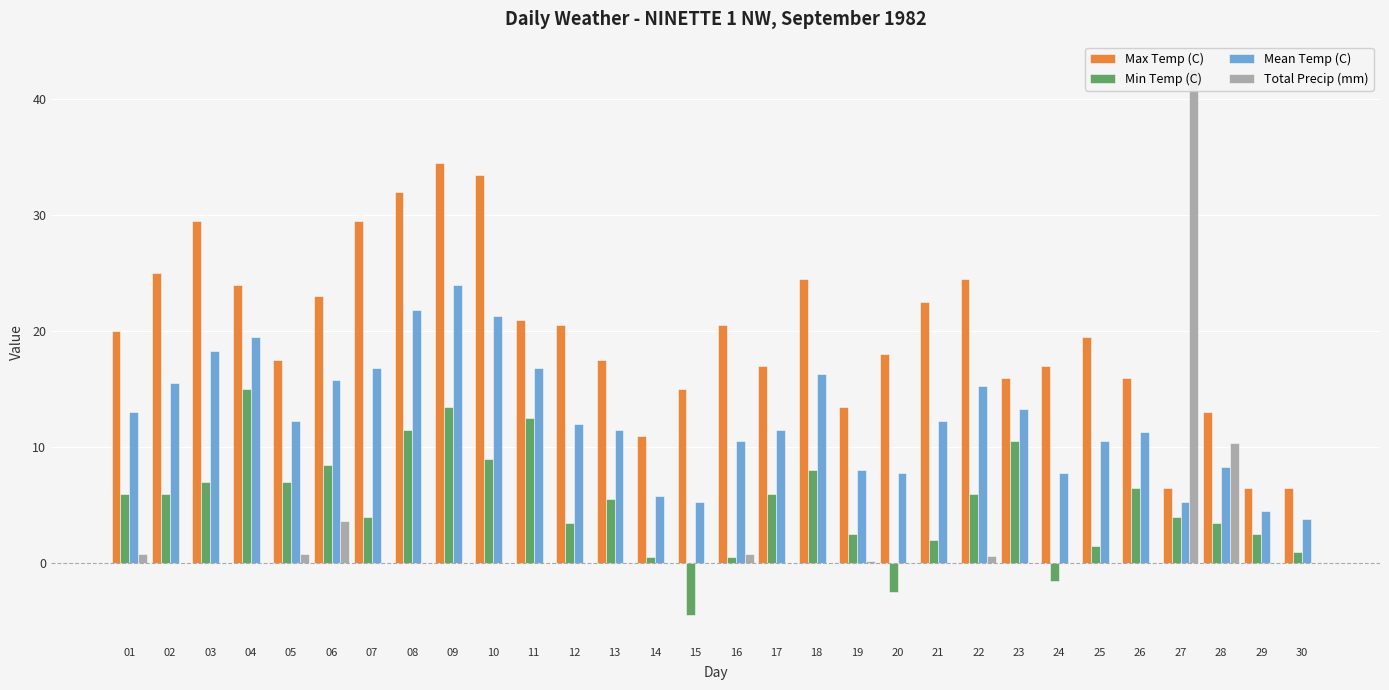

Reading left to right, transcribe all the data shown in this chart.

Max Temp (C): 20.0	25.0	29.5	24.0	17.5	23.0	29.5	32.0	34.5	33.5	21.0	20.5	17.5	11.0	15.0	20.5	17.0	24.5	13.5	18.0	22.5	24.5	16.0	17.0	19.5	16.0	6.5	13.0	6.5	6.5
Min Temp (C): 6.0	6.0	7.0	15.0	7.0	8.5	4.0	11.5	13.5	9.0	12.5	3.5	5.5	0.5	-4.5	0.5	6.0	8.0	2.5	-2.5	2.0	6.0	10.5	-1.5	1.5	6.5	4.0	3.5	2.5	1.0
Mean Temp (C): 13.0	15.5	18.3	19.5	12.3	15.8	16.8	21.8	24.0	21.3	16.8	12.0	11.5	5.8	5.3	10.5	11.5	16.3	8.0	7.8	12.3	15.3	13.3	7.8	10.5	11.3	5.3	8.3	4.5	3.8
Total Precip (mm): 0.8	0.0	0.0	0.0	0.8	3.6	0.0	0.0	0.0	0.0	0.0	0.0	0.0	0.0	0.0	0.8	0.0	0.0	0.2	0.0	0.0	0.6	0.0	0.0	0.0	0.0	42.6	10.4	0.0	0.0